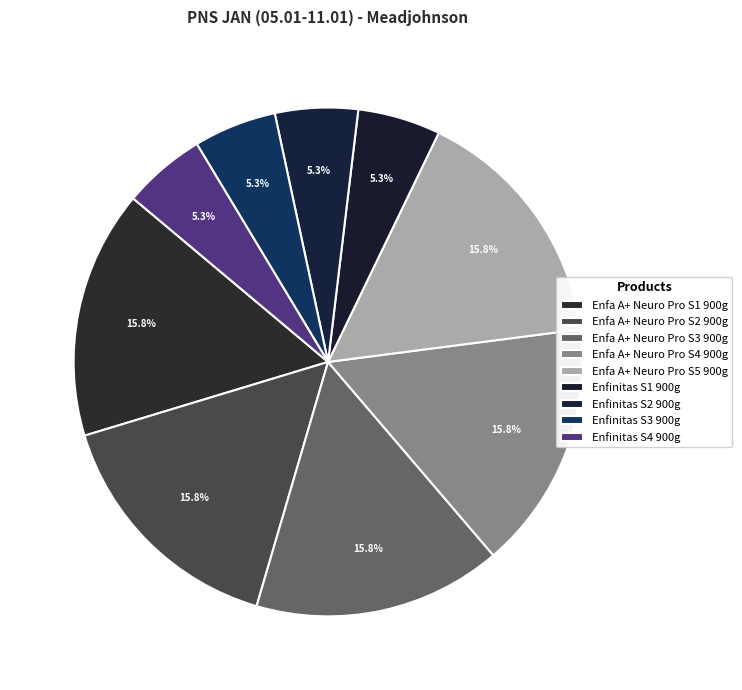

True or false: Enfa A+ Neuro Pro S5 900g accounts for 29% of the total.

False